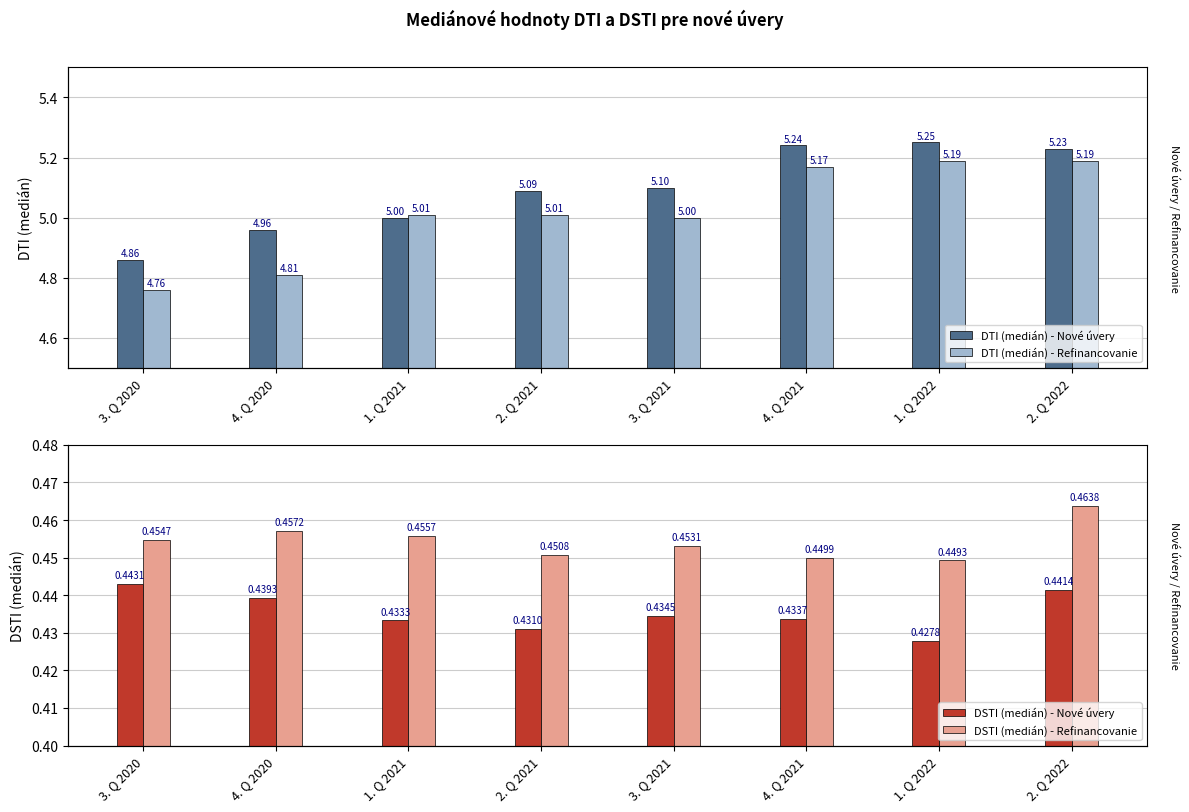

True or false: DTI (medián) - Refinancovanie has a value of 5.2 at 1. Q 2022.

True